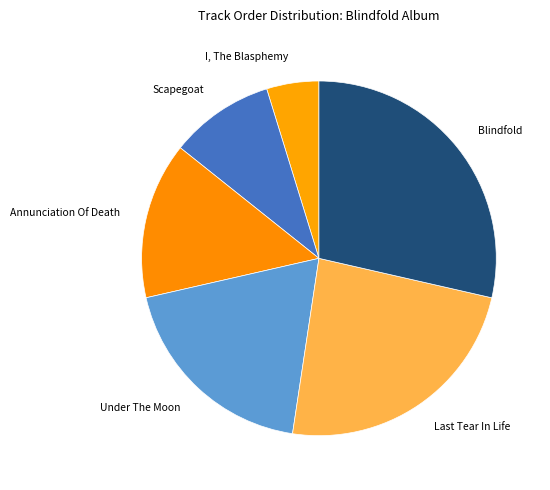

What is the smallest slice in the pie chart?

I, The Blasphemy